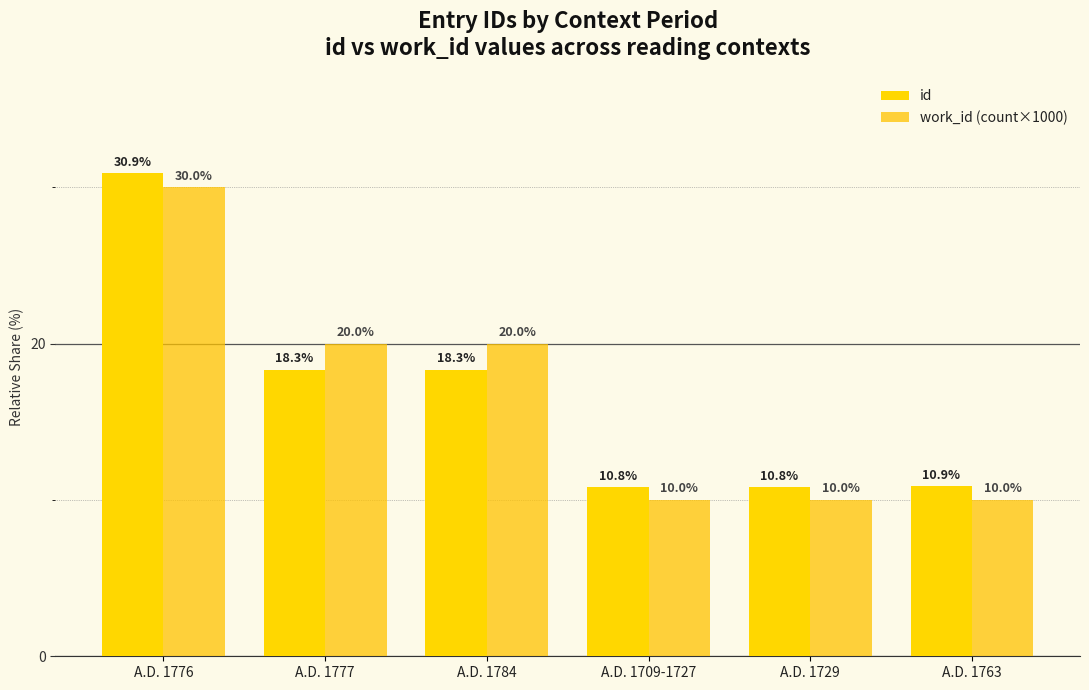

Which has a higher value, A.D. 1729 or A.D. 1709-1727?

A.D. 1729